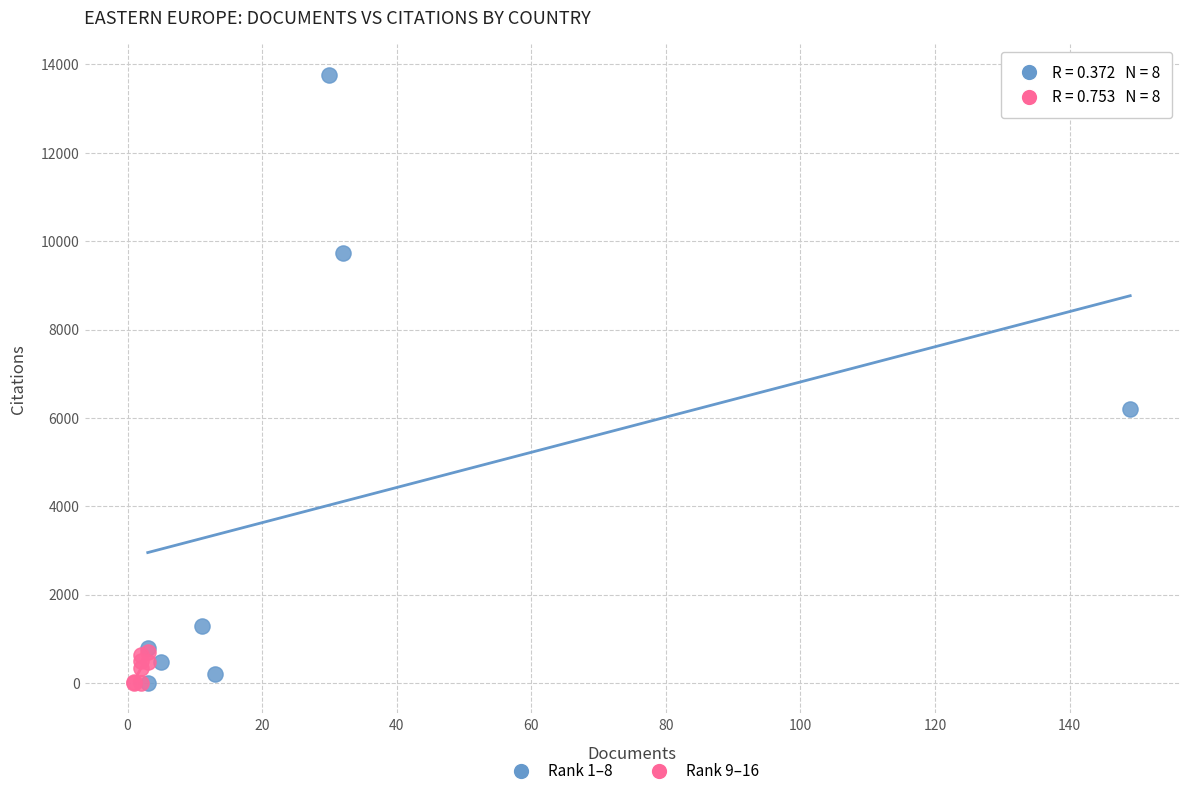

Which series contains the highest Y value?

Rank 1–8